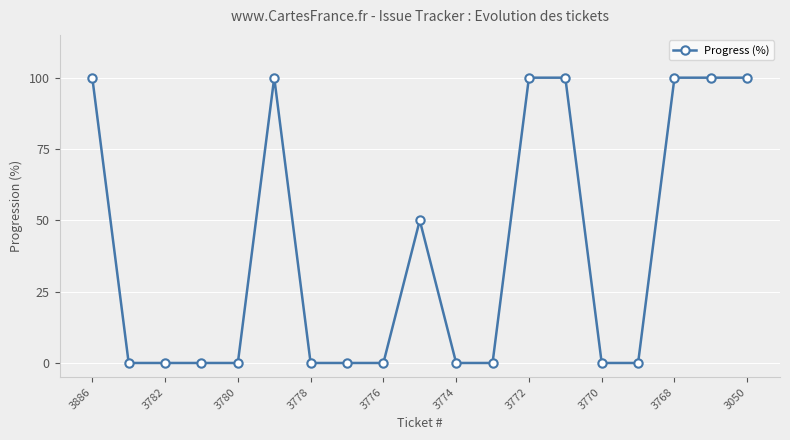

Is this an area chart (filled region under the line)?

No